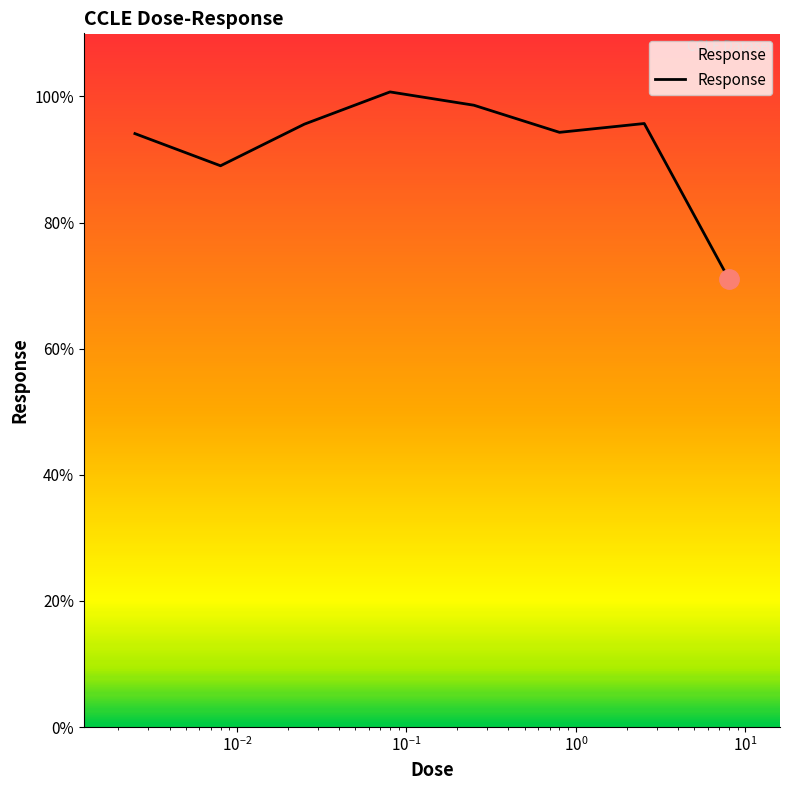

What is the average value?

92.4